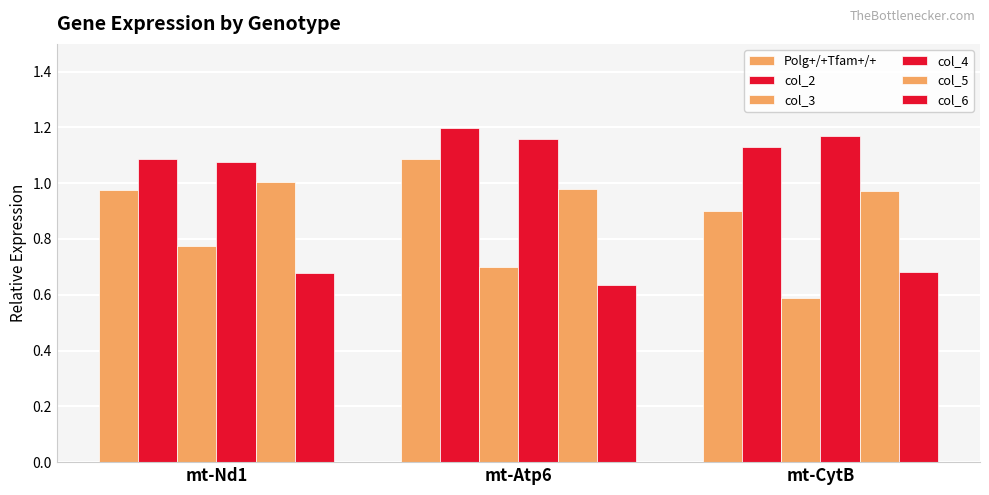

How many categories are shown in the chart?

3